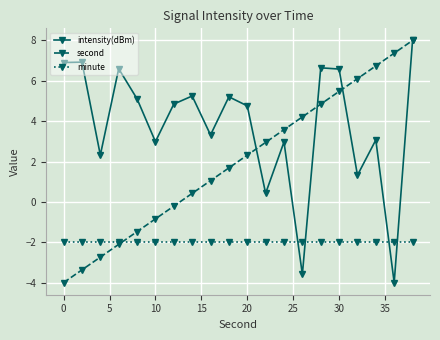

Rank the series by their average value, from lowest to highest.

minute, second, intensity(dBm)